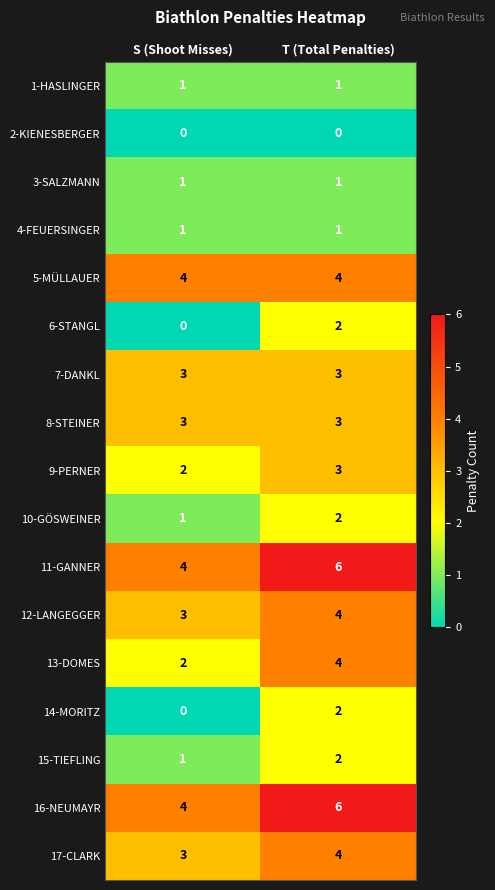

The value of 16-NEUMAYR at S (Shoot Misses) is 4. True or false?

True